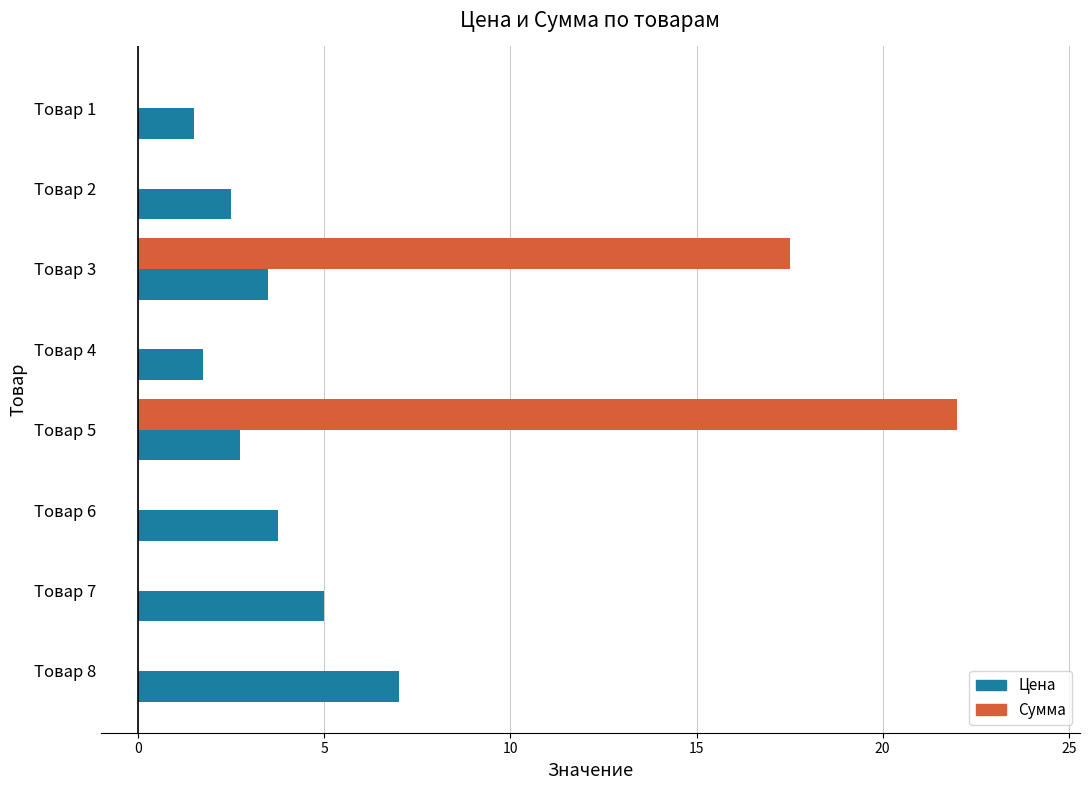

Which series has the largest total across all categories?

Сумма